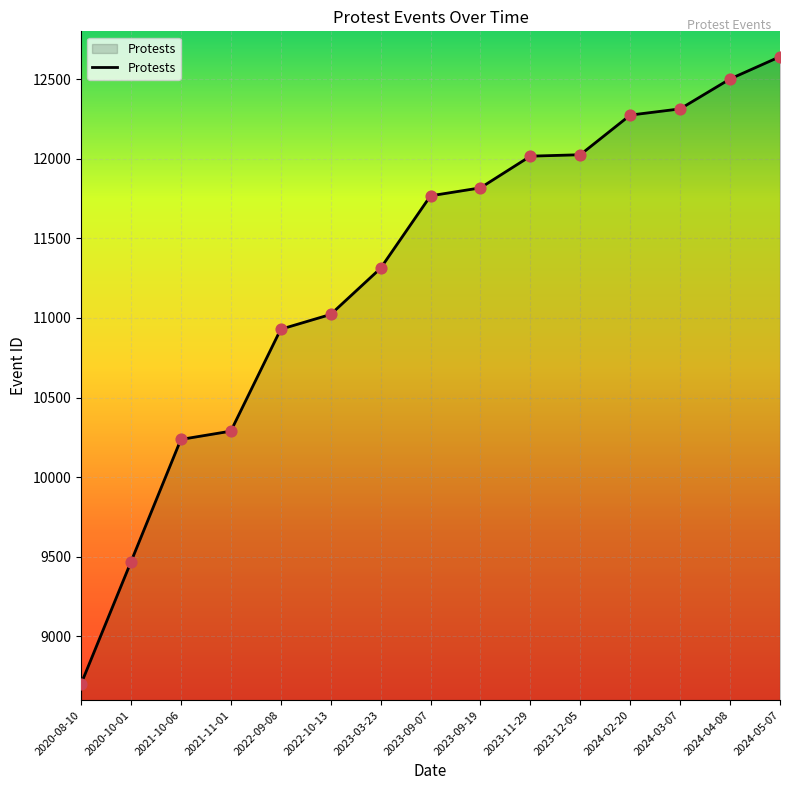

Which has a higher value, 2022-09-08 or 2023-09-19?

2023-09-19